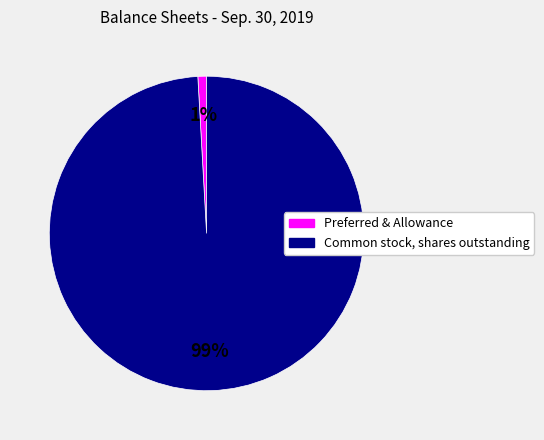

To the nearest percent, what is the average slice percentage?

50%